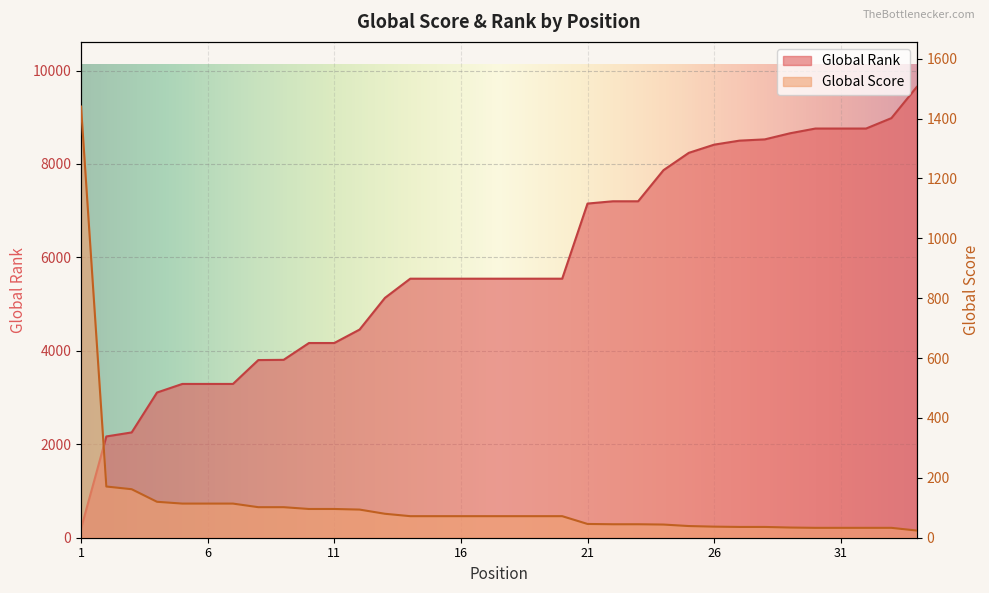

How many intersections are there between Global Score and Global Rank?

1